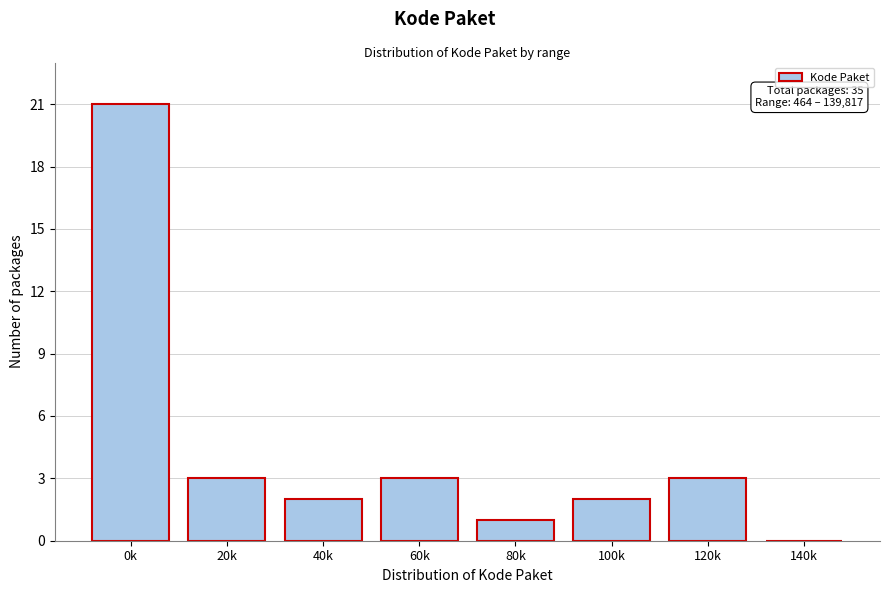

Reading left to right, list all the values displayed in this chart.

0k=21	20k=3	40k=2	60k=3	80k=1	100k=2	120k=3	140k=0